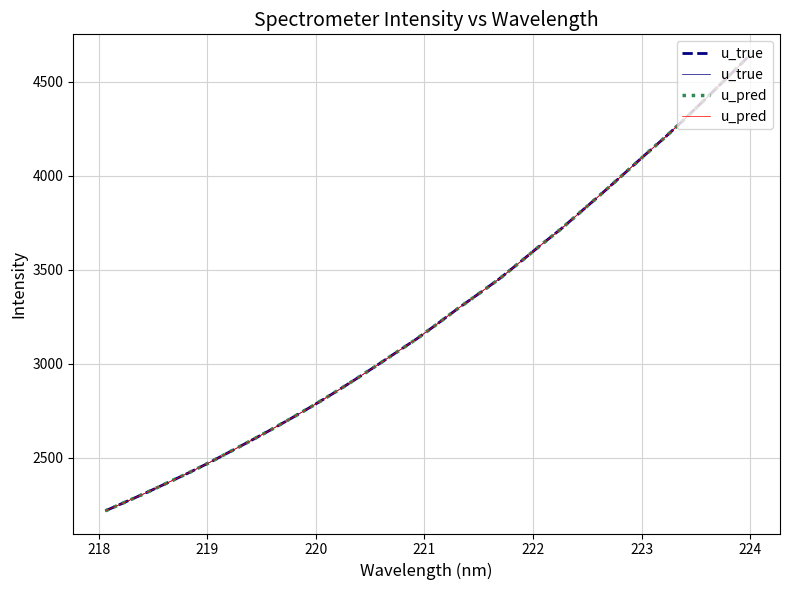

What is the difference between the maximum and second lowest values in the u_true series?

2365.4